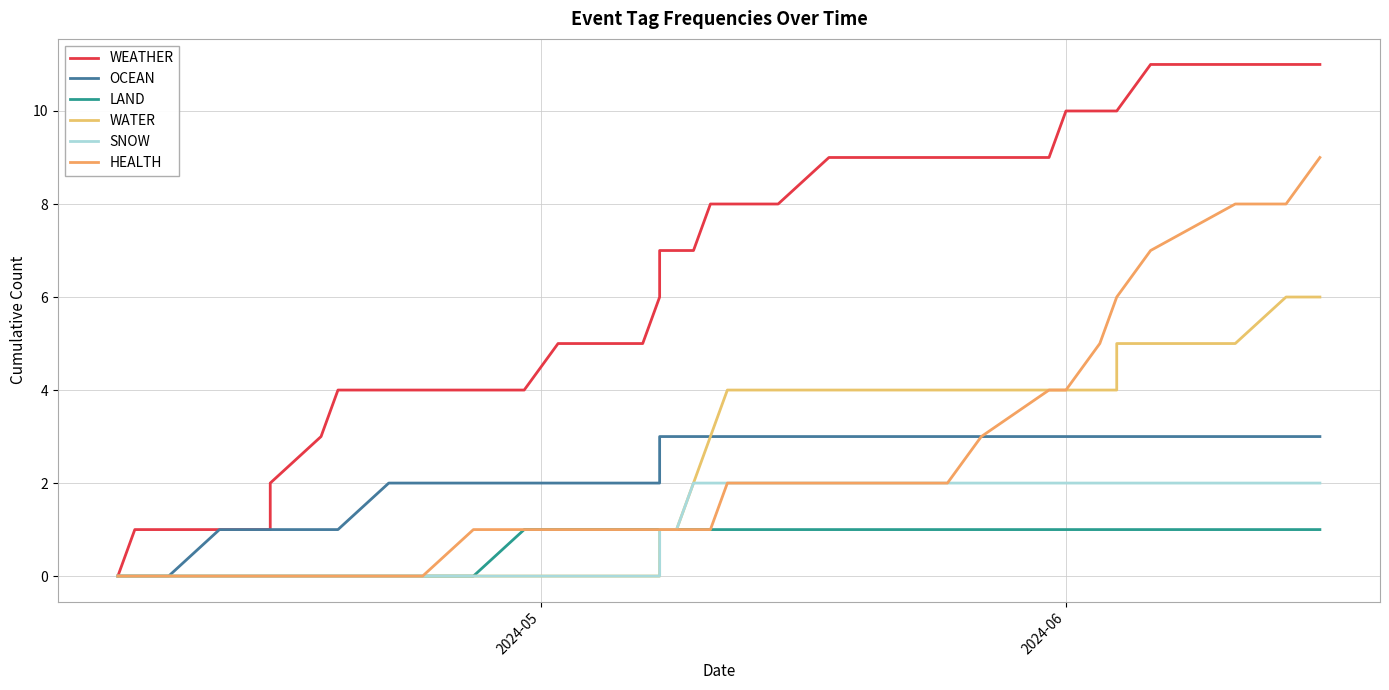

Which series has the largest range (max minus min)?

WEATHER